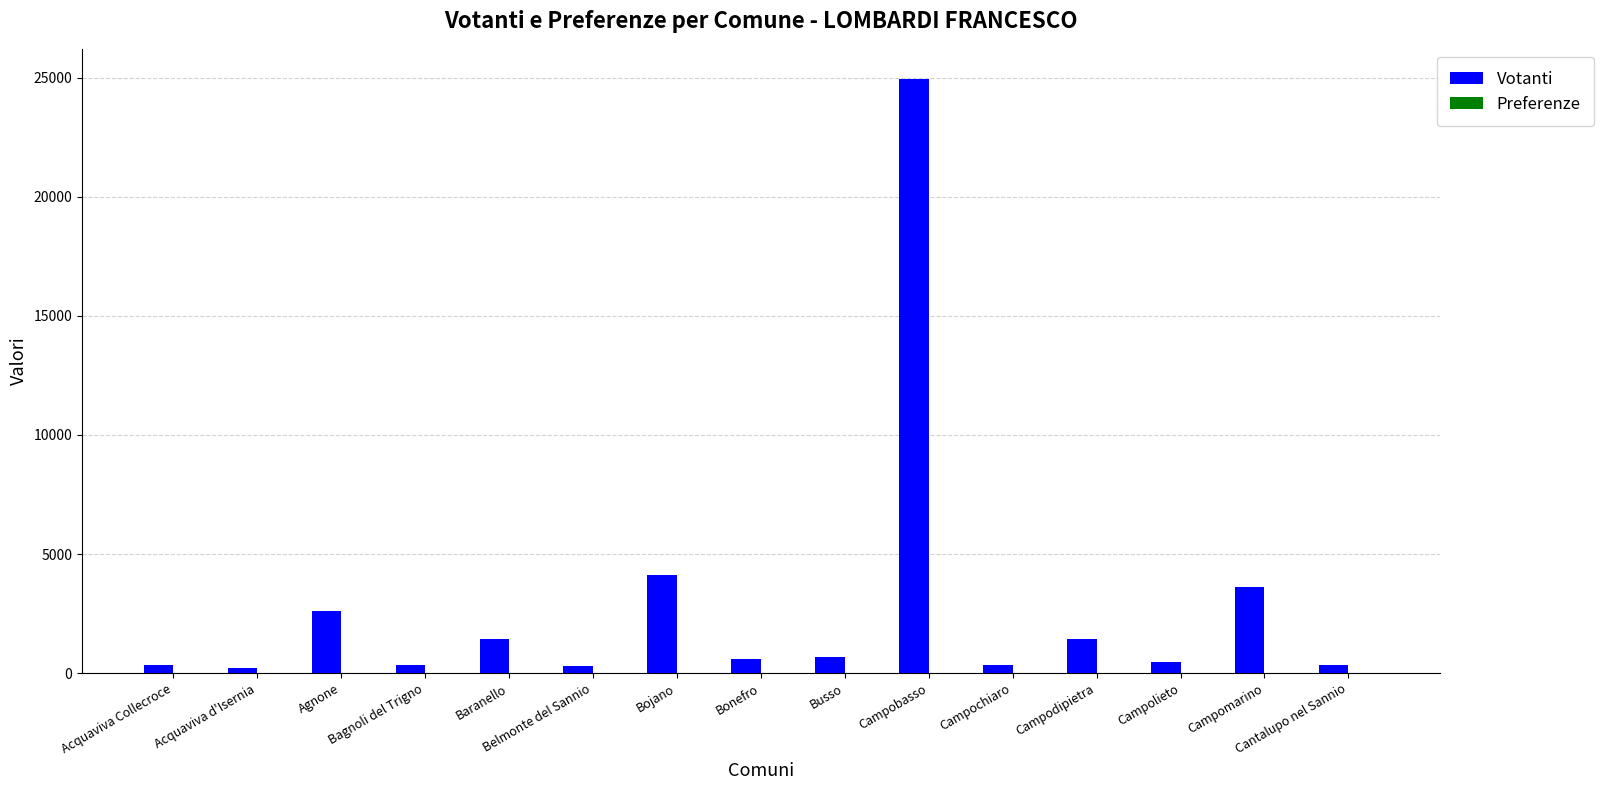

What is the sum of all Votanti values?

41819